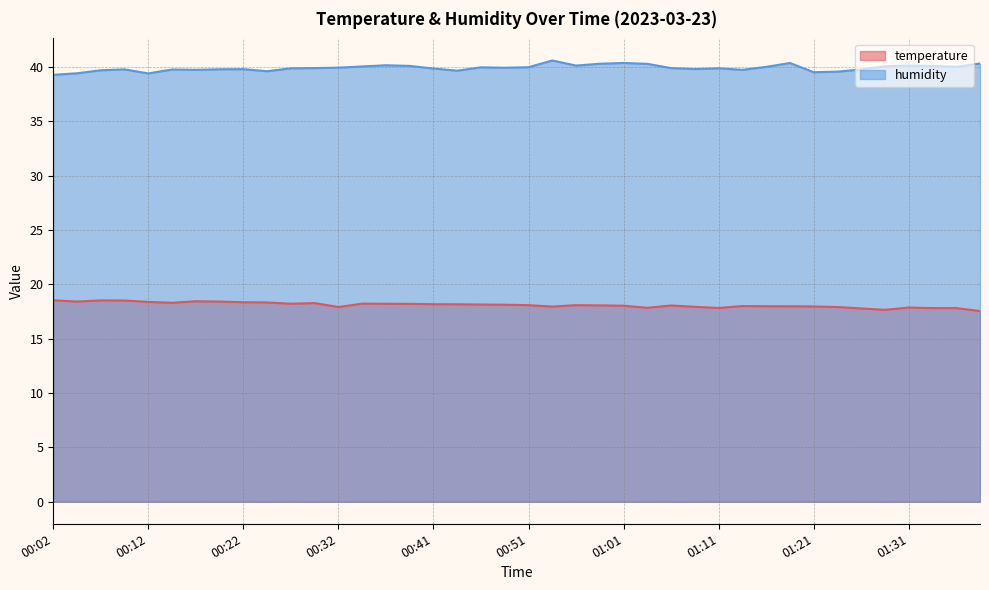

At which label is humidity closest to 39?

00:02